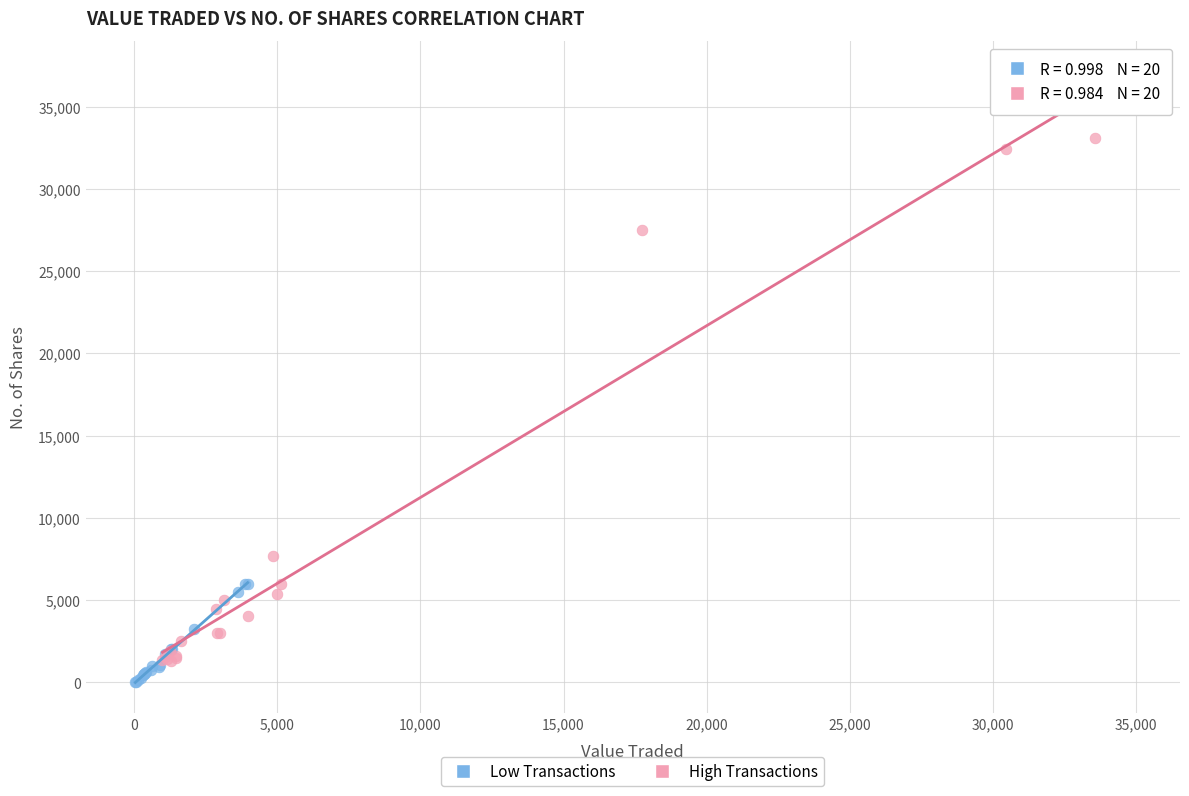

Which series contains the highest Y value?

High Transactions